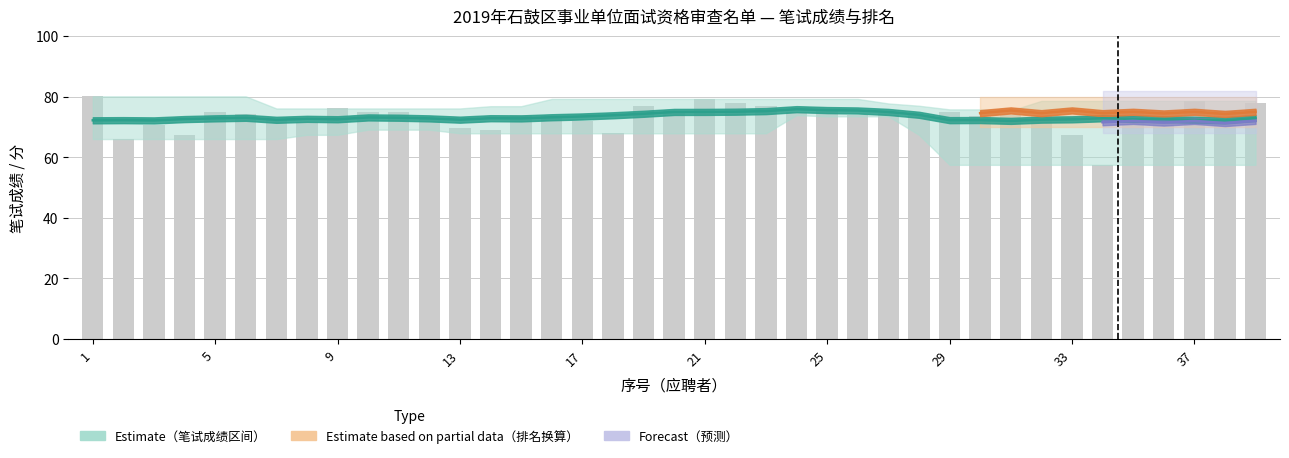

Between 28 and 10, which is larger?

10